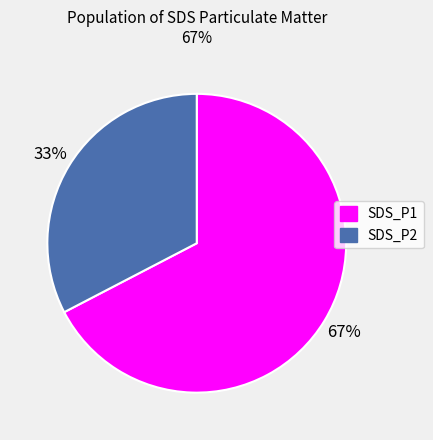

Does any single category account for the majority?

Yes